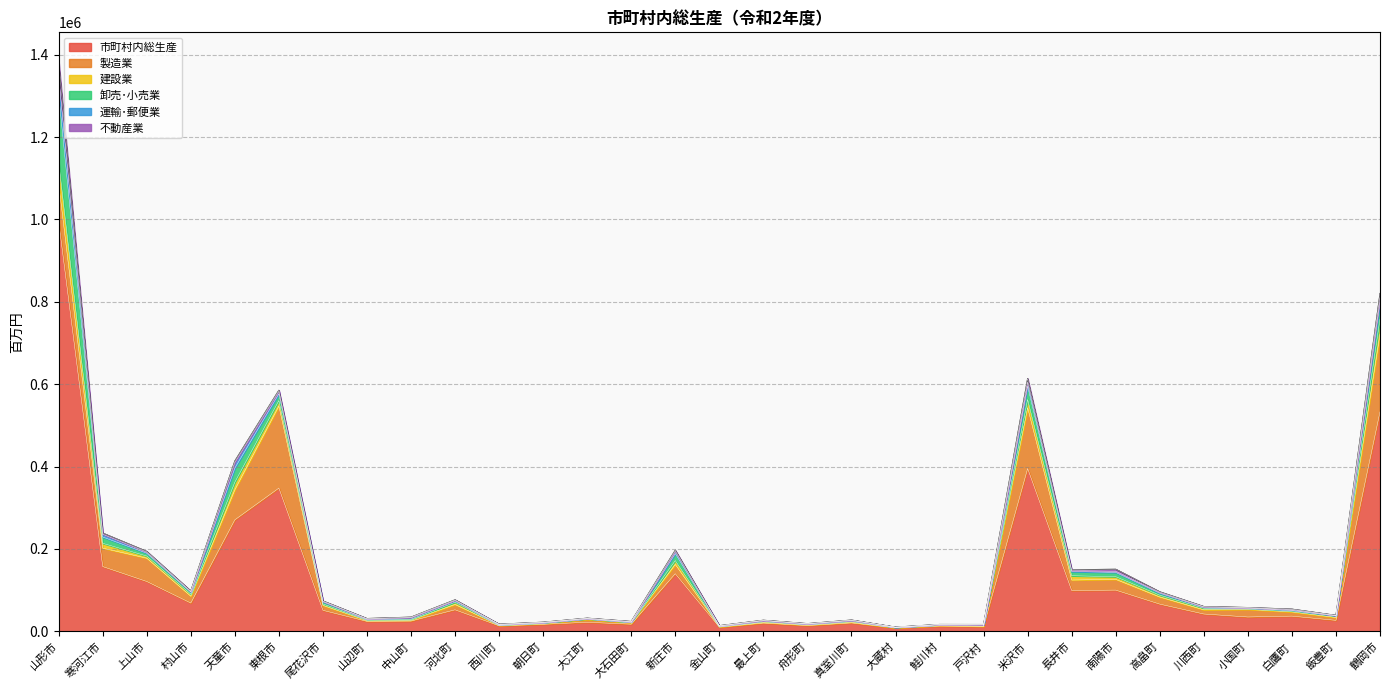

True or false: 卸売･小売業 and 市町村内総生産 intersect in this chart.

False